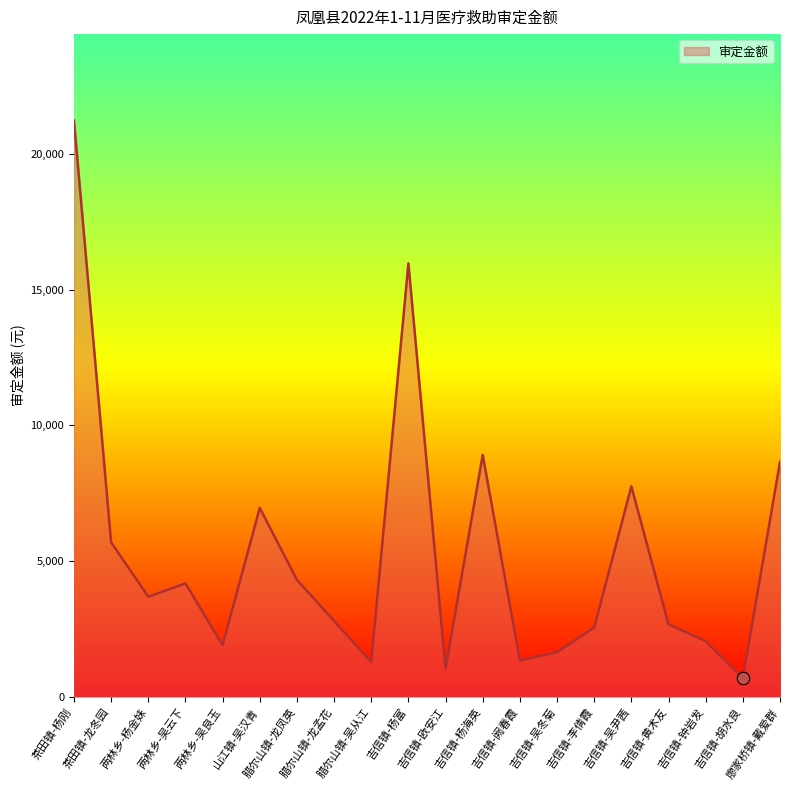

What is the change in value from 两林乡-吴云下 to 吉信镇-黄术友?

-1504